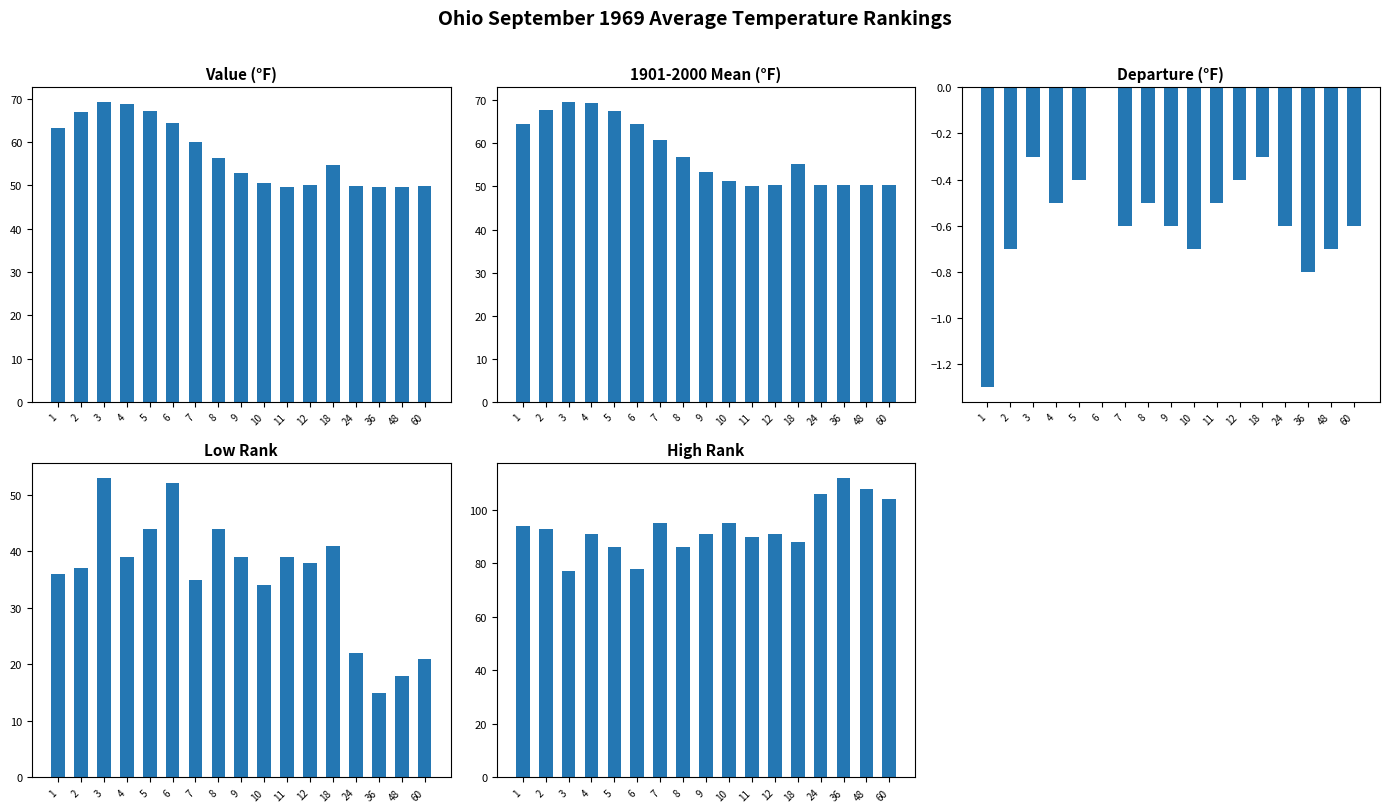

What is the difference between the second highest and second lowest values in the 1901-2000 Mean series?

18.9